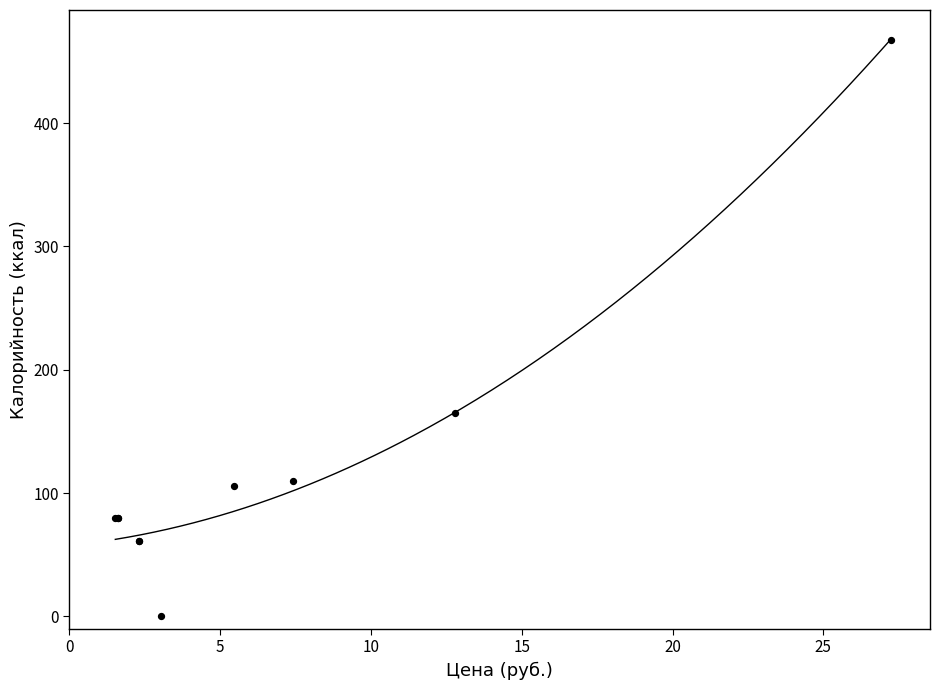

What Y value in the scatter plot is closest to 233?

165.2